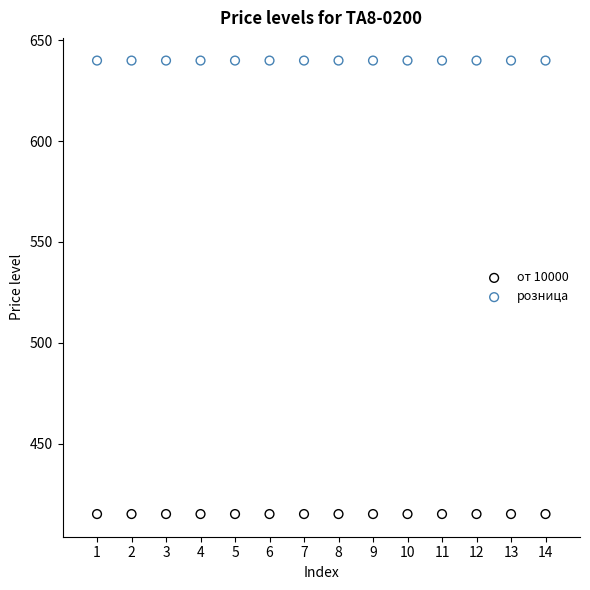

Which series contains the lowest Y value?

от 10000